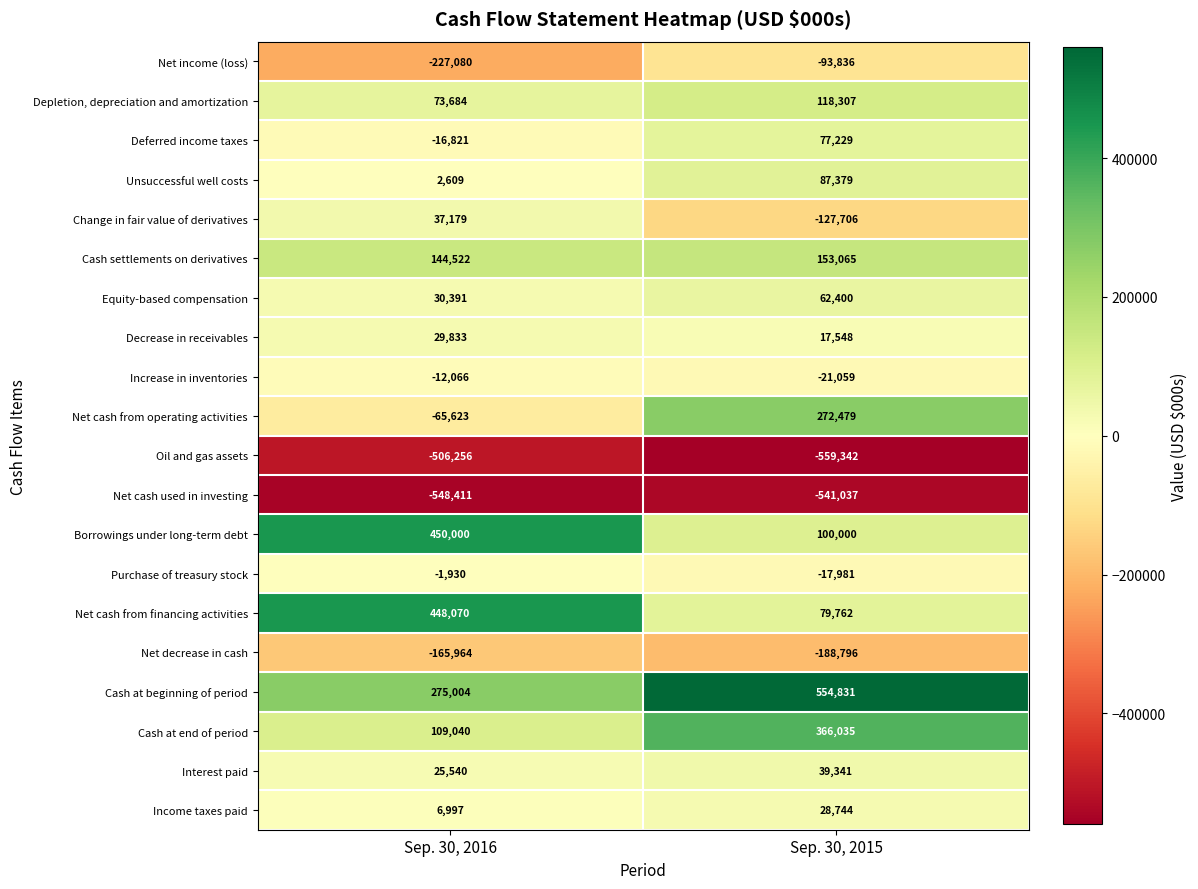

List the series in order of their peak value, lowest first.

Net cash used in investing, Oil and gas assets, Net decrease in cash, Net income (loss), Increase in inventories, Purchase of treasury stock, Income taxes paid, Decrease in receivables, Change in fair value of derivatives, Interest paid, Equity-based compensation, Deferred income taxes, Unsuccessful well costs, Depletion, depreciation and amortization, Cash settlements on derivatives, Net cash from operating activities, Cash at end of period, Net cash from financing activities, Borrowings under long-term debt, Cash at beginning of period